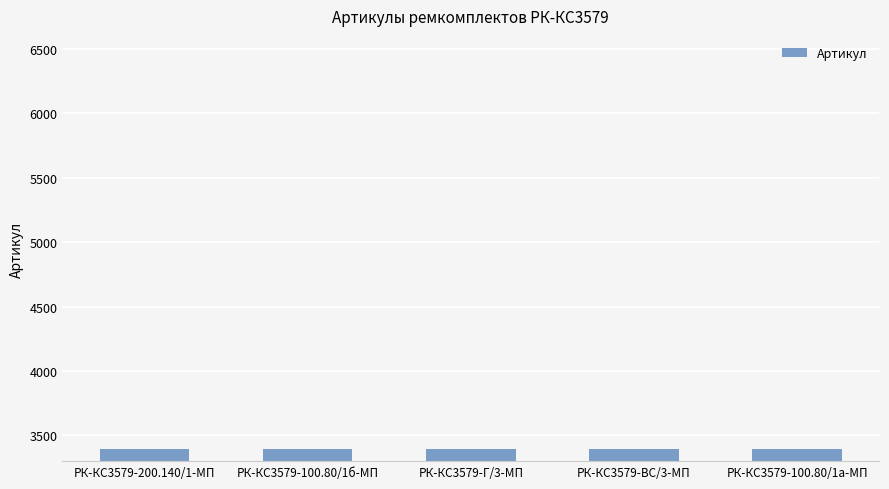

Approximately how many times larger is the value at РК-КС3579-200.140/1-МП compared to РК-КС3579-100.80/1а-МП?

1.0